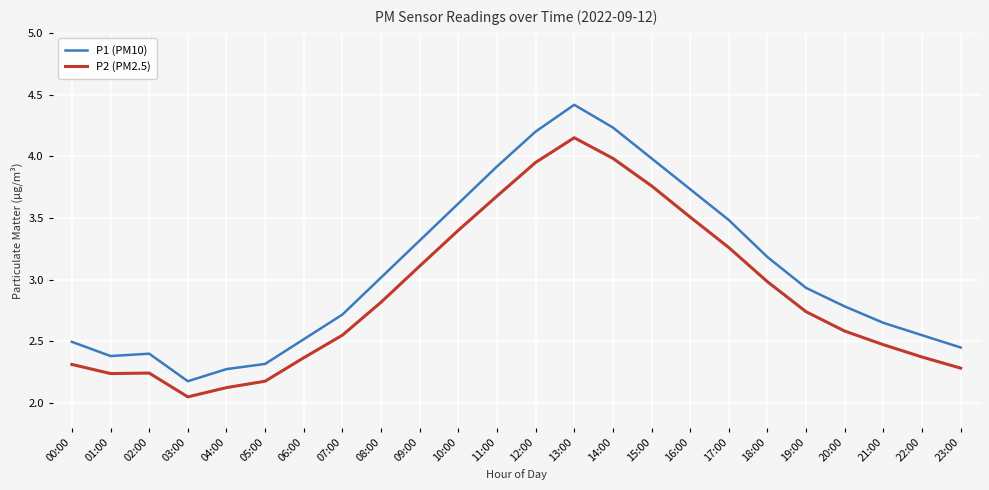

Between 10:00 and 22:00, which series saw the biggest shift?

P1 (PM10)